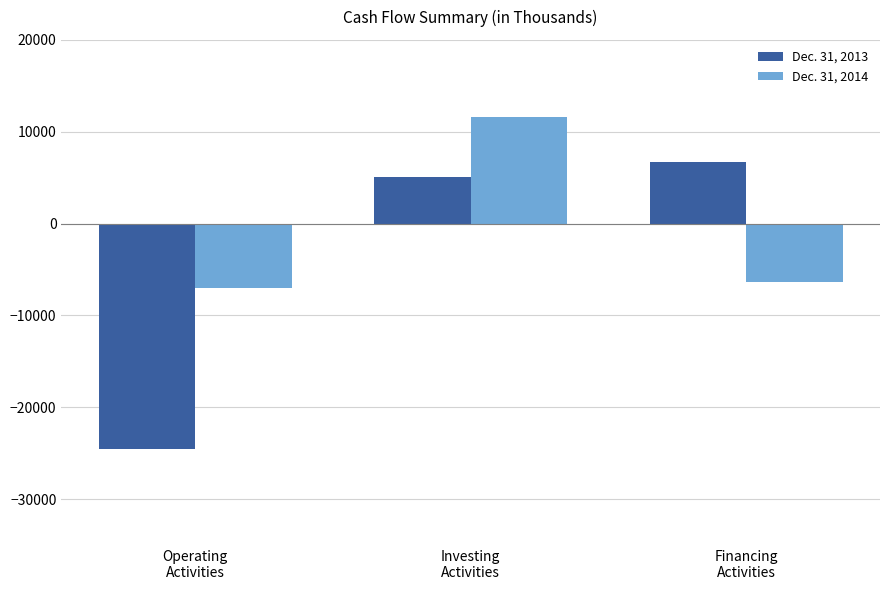

Rank the series at Investing
Activities from highest to lowest value.

Dec. 31, 2014, Dec. 31, 2013